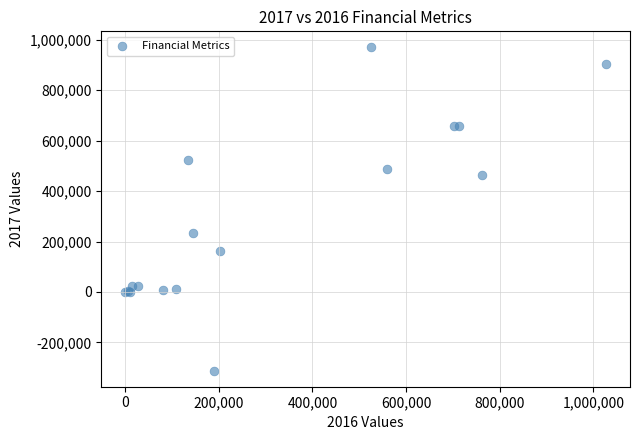

What Y value in the scatter plot is closest to 328932?

234468.2